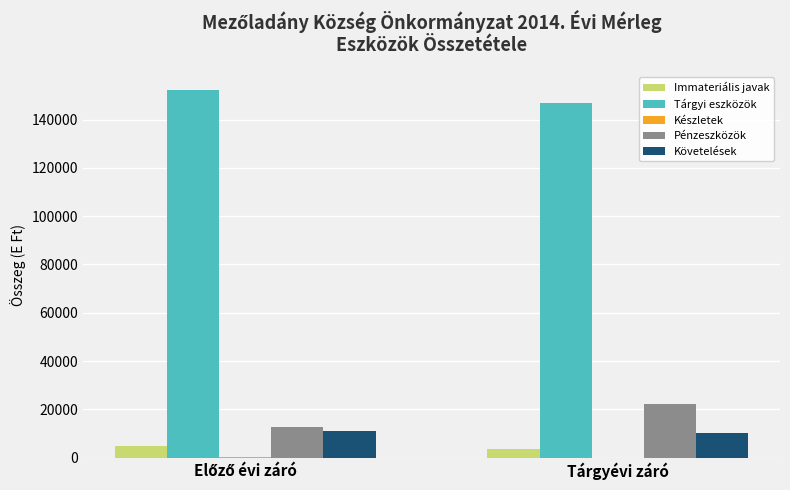

What is the maximum value shown in the chart?

152153